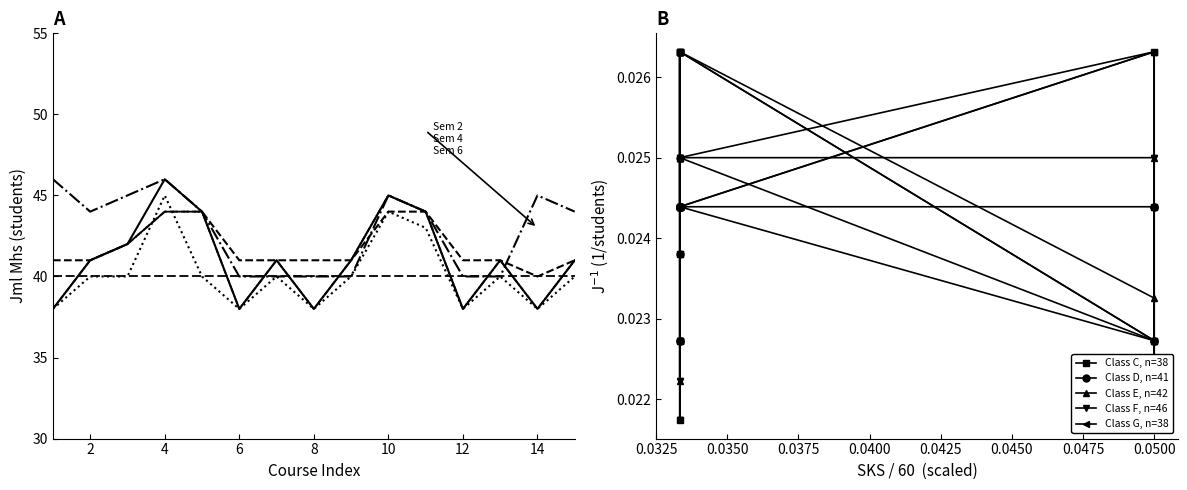

What is the difference between the maximum and minimum values in the SKS series?

1